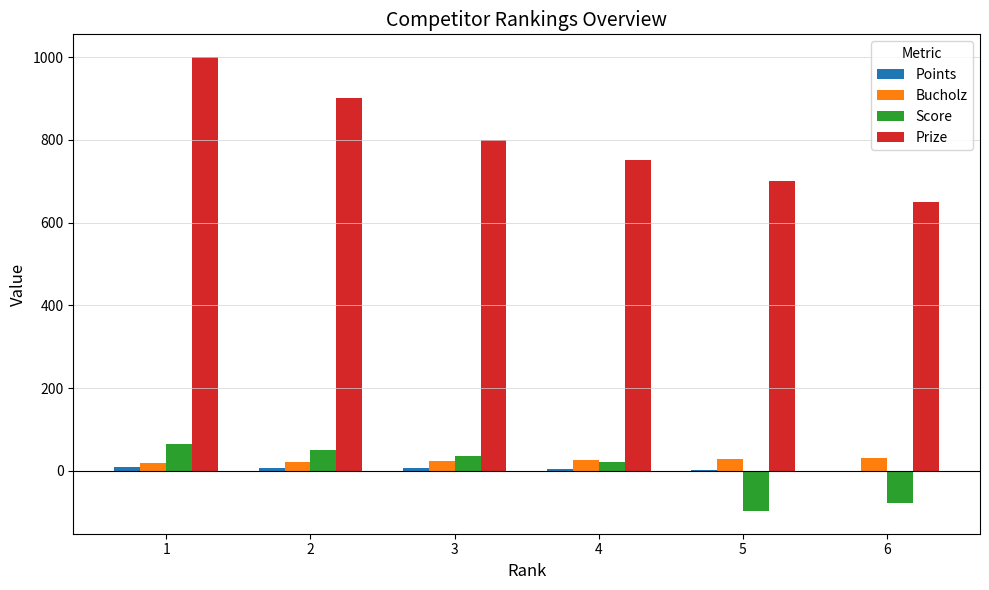

Between 1 and 4, which series saw the biggest shift?

Prize